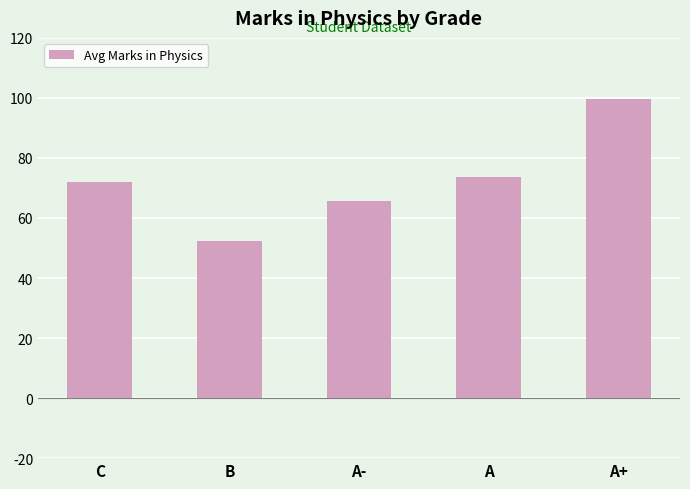

Is it true that the value at A- is 65.7?

True